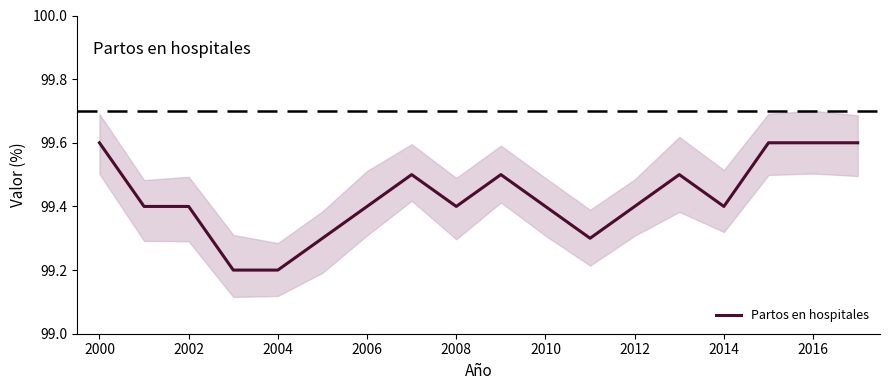

What is the minimum value for Partos en hospitales?

99.2